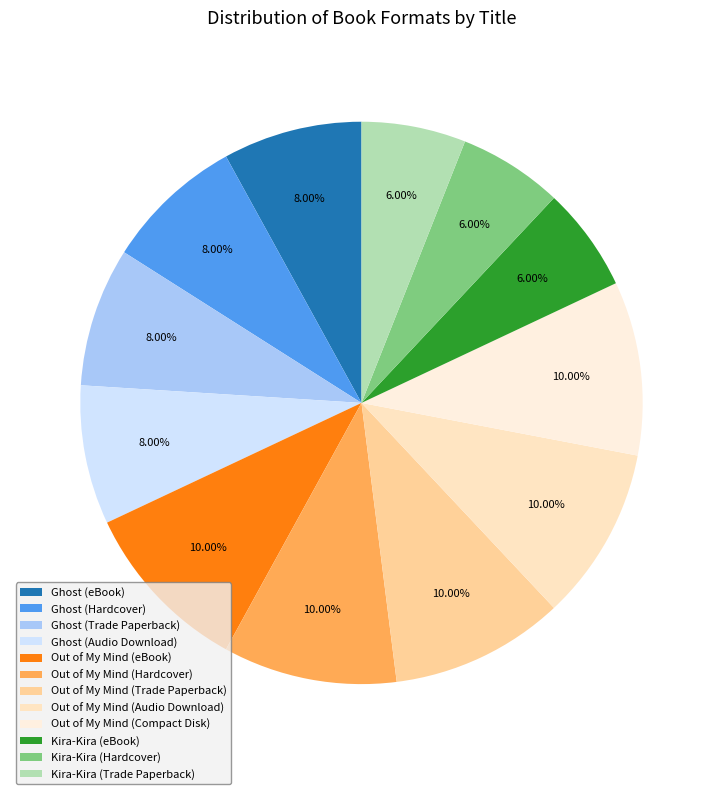

Combined, what portion of the pie is Kira-Kira (eBook) and Kira-Kira (Hardcover)?

12.0%